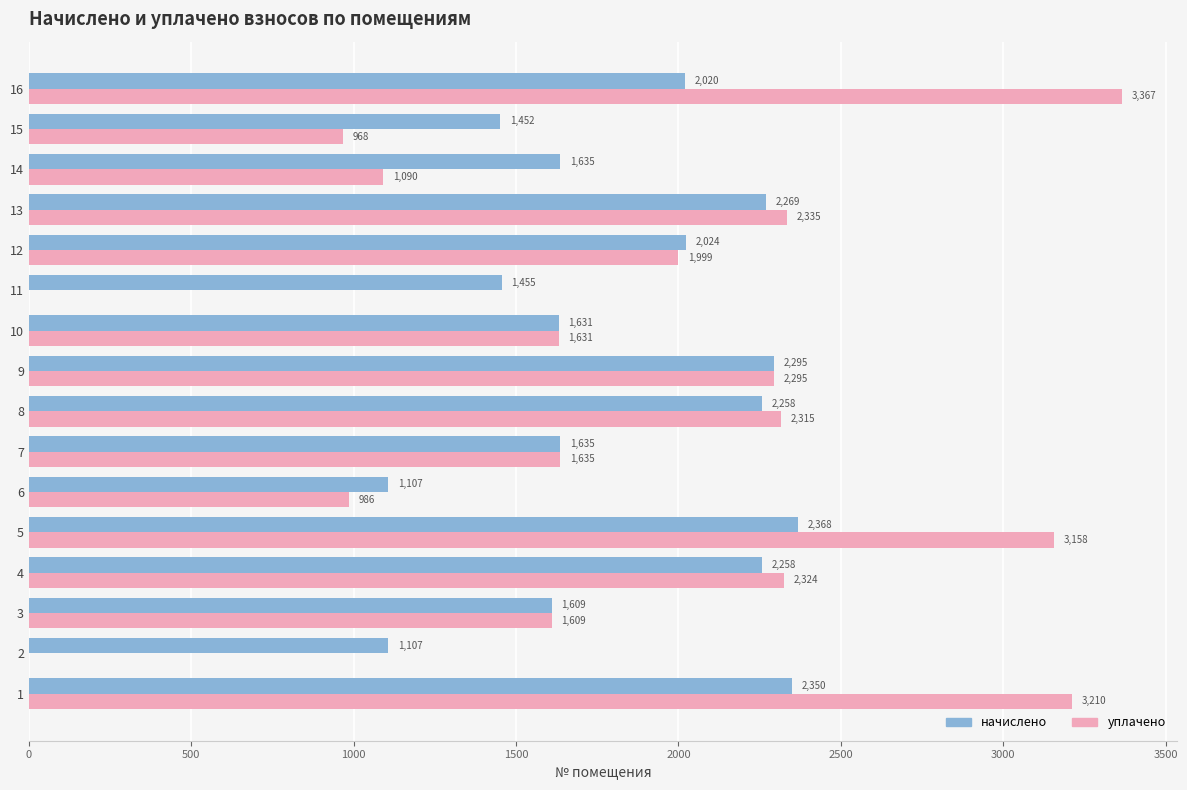

How many data points in начислено are above 2019?

8